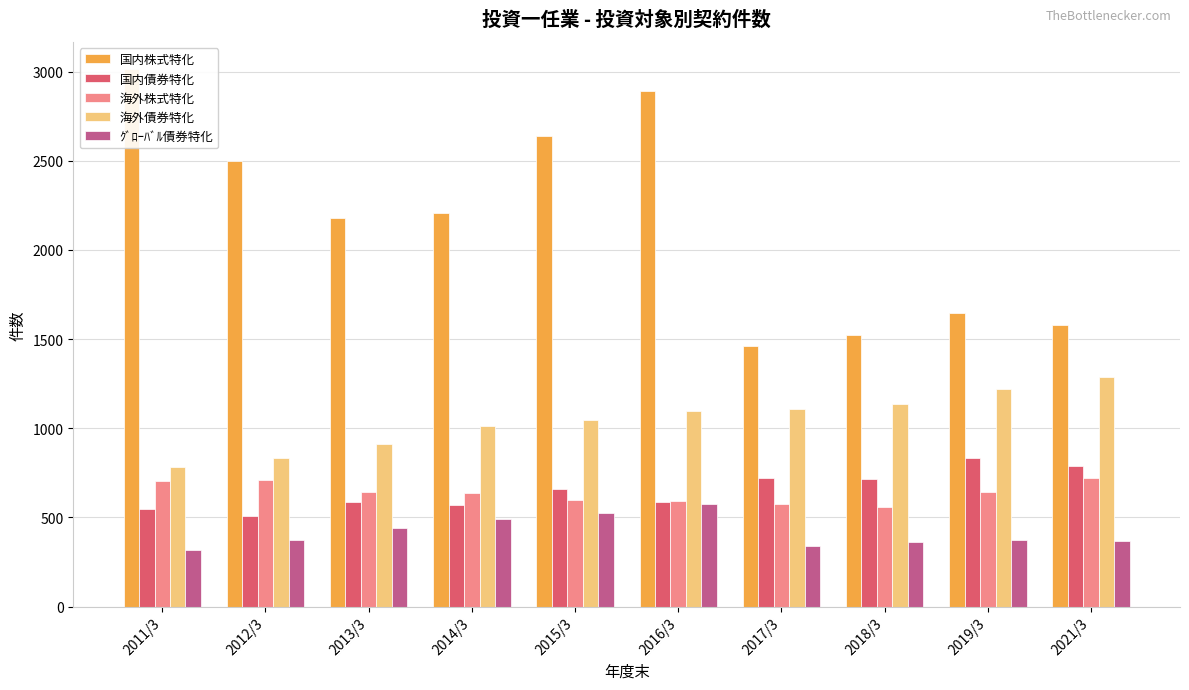

Are the bars horizontal?

No